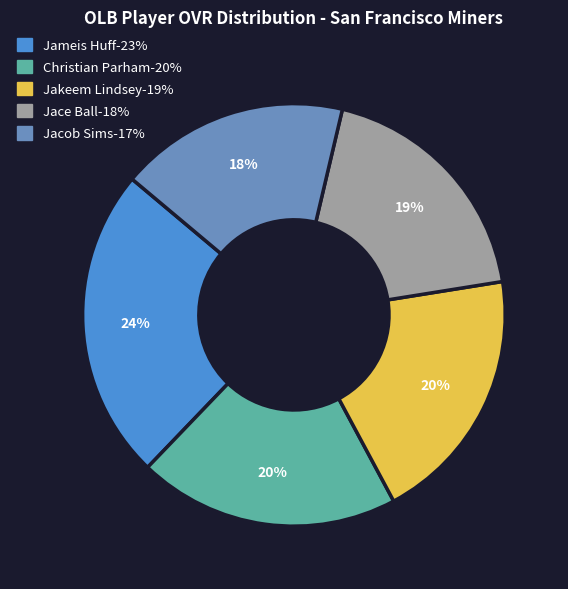

Combined, do Christian Parham and Jace Ball account for over 50%?

No